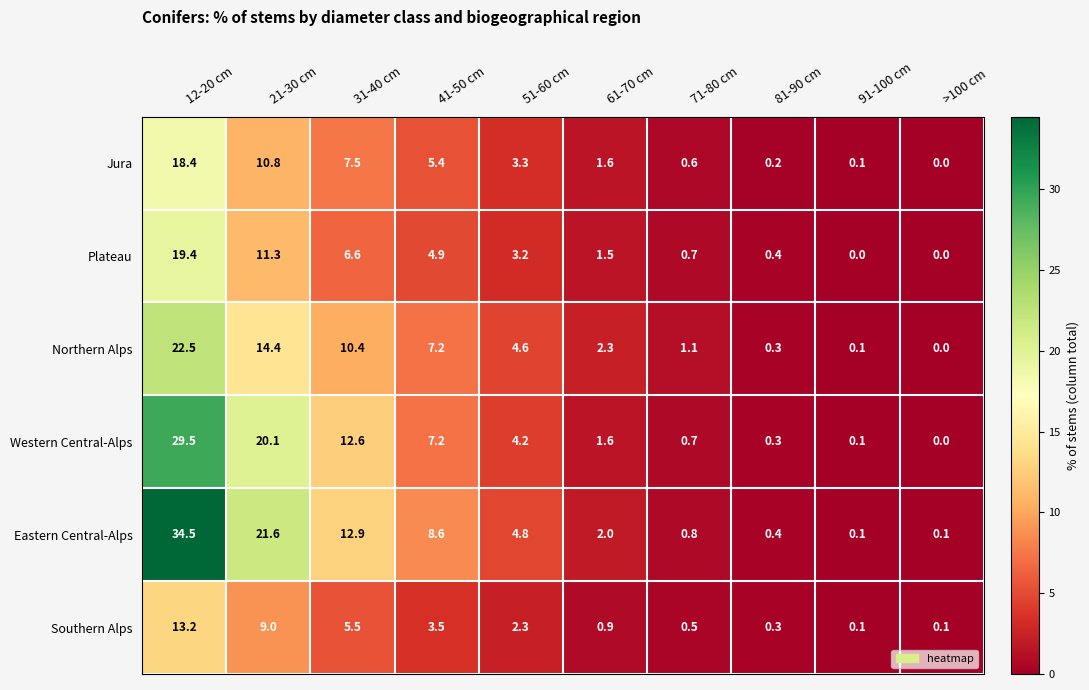

Count the number of data series in this chart.

6